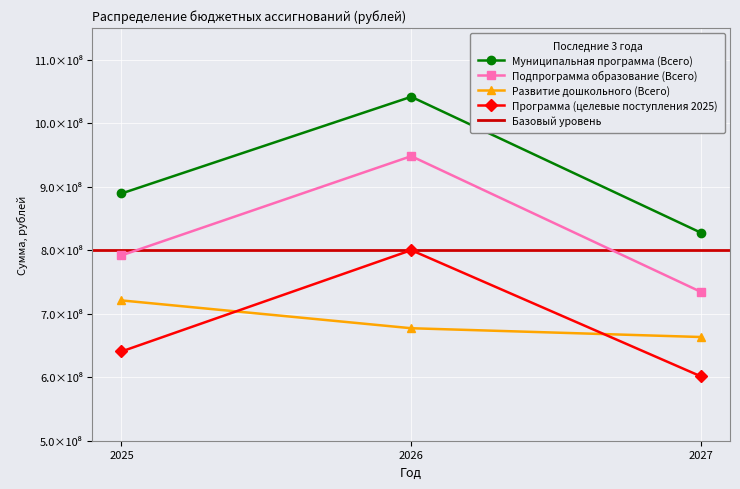

The value of Подпрограмма образование (Всего) at 2026 is 948207352.5. True or false?

True